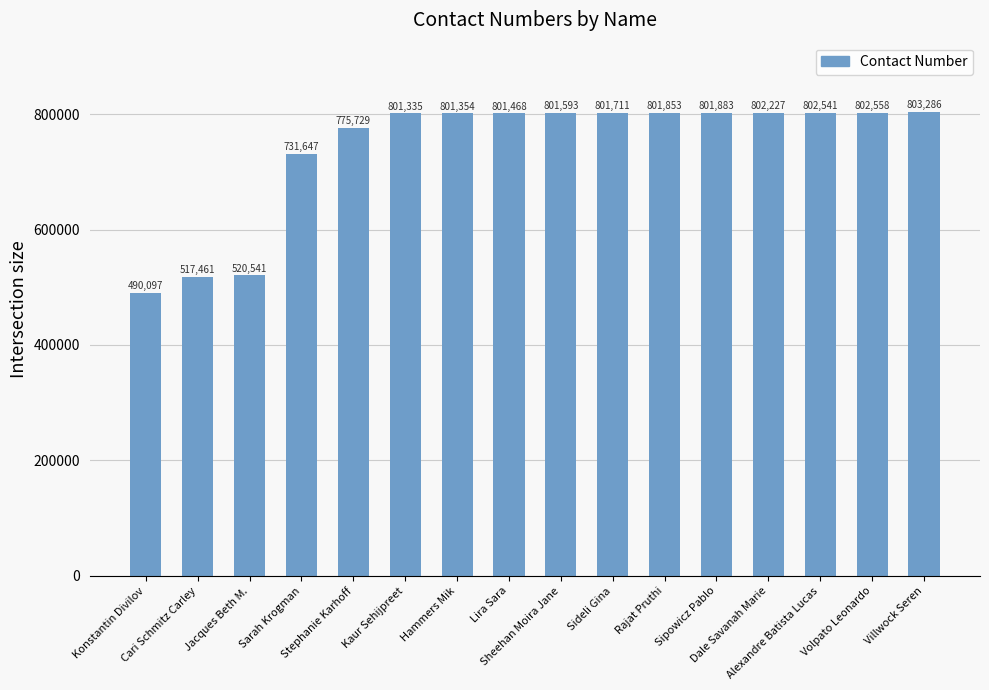

The value at Sipowicz Pablo is 421976. True or false?

False